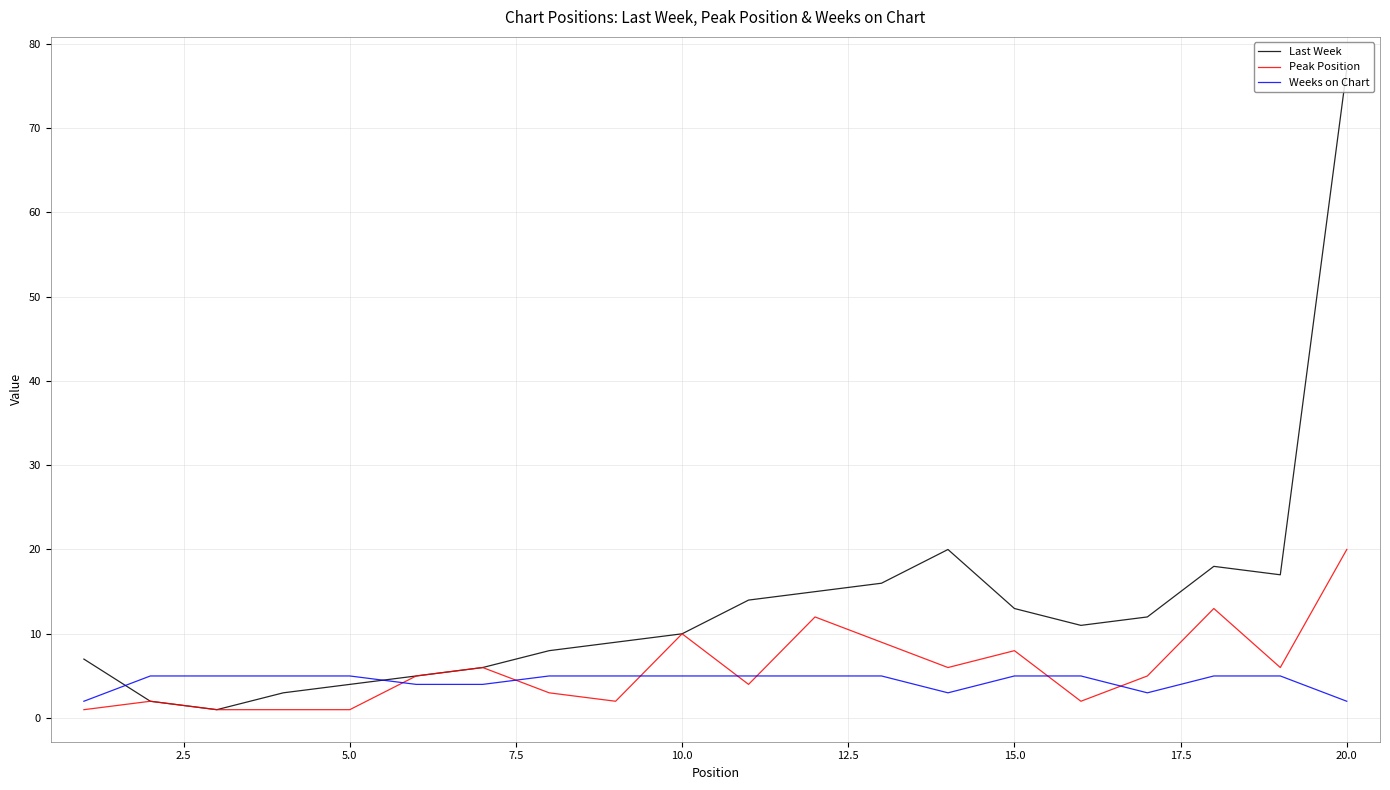

What is the sum of all Weeks on Chart values?

88